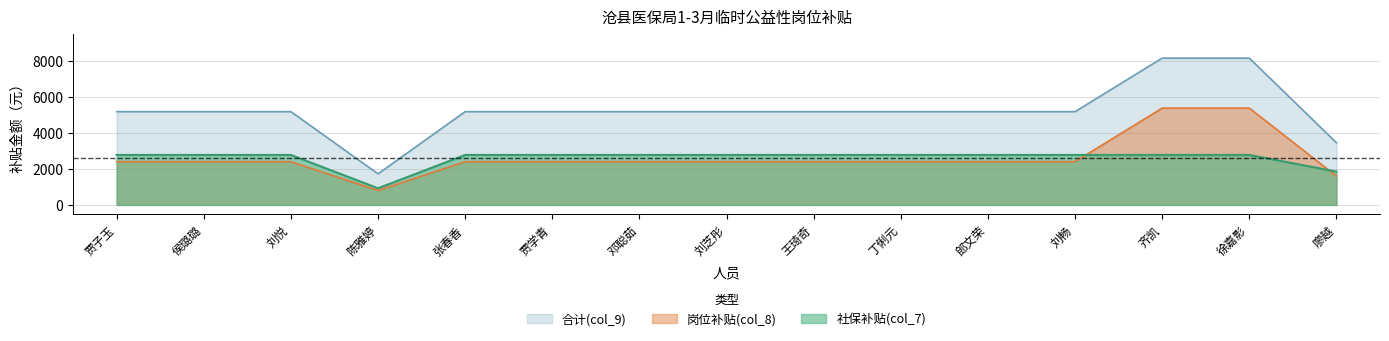

How many data points does each series have?

15